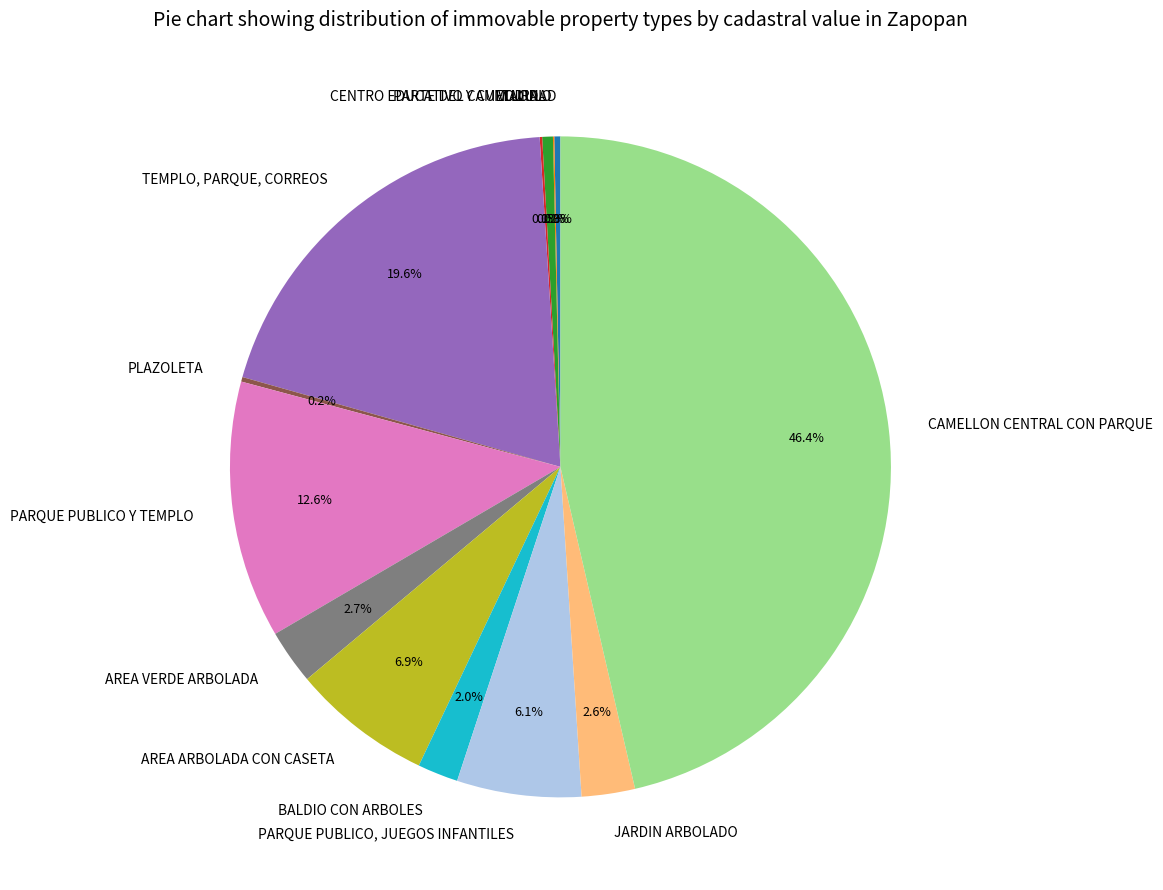

Is TEMPLO, PARQUE, CORREOS the majority of the pie?

No